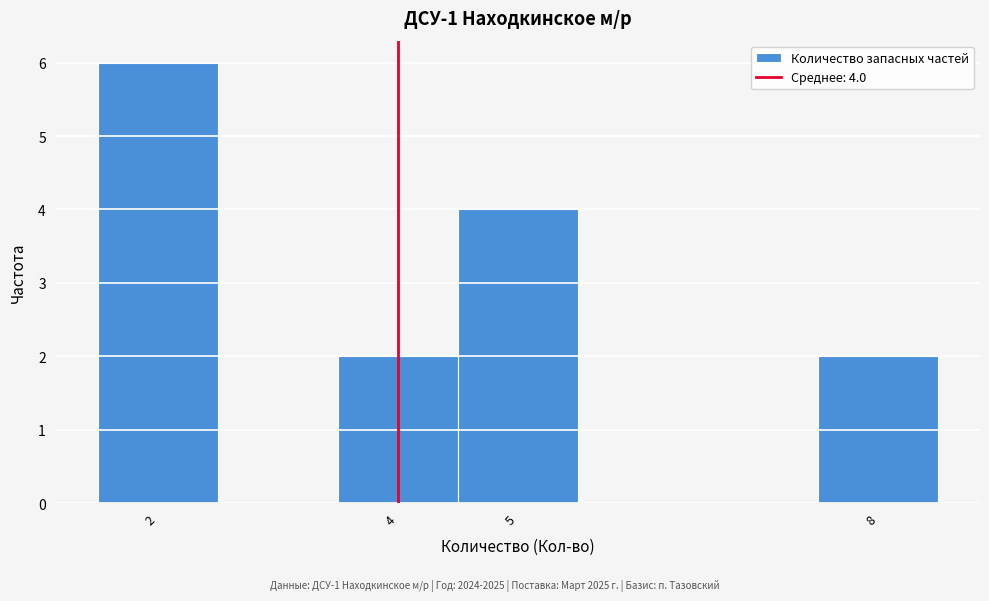

Which range on the x-axis has the tallest bar?

1.5 to 2.5